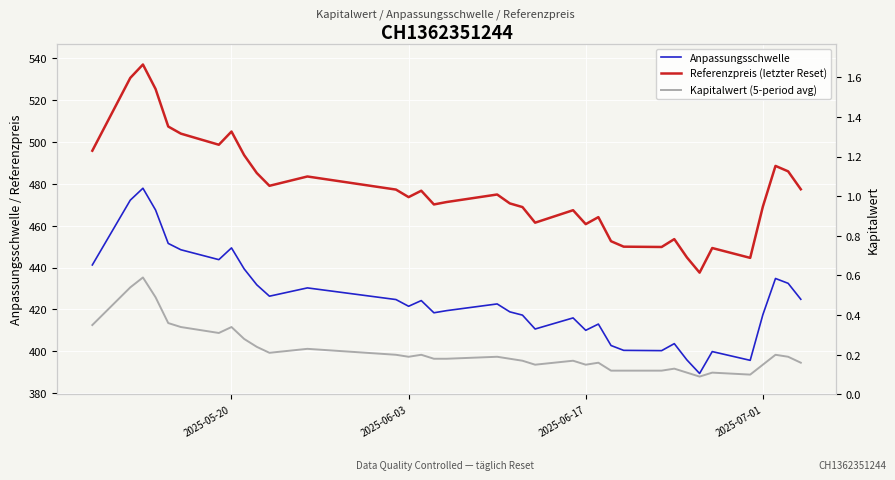

What is the difference between the second highest and minimum values in the Referenzpreis (letzter Reset) series?

92.9